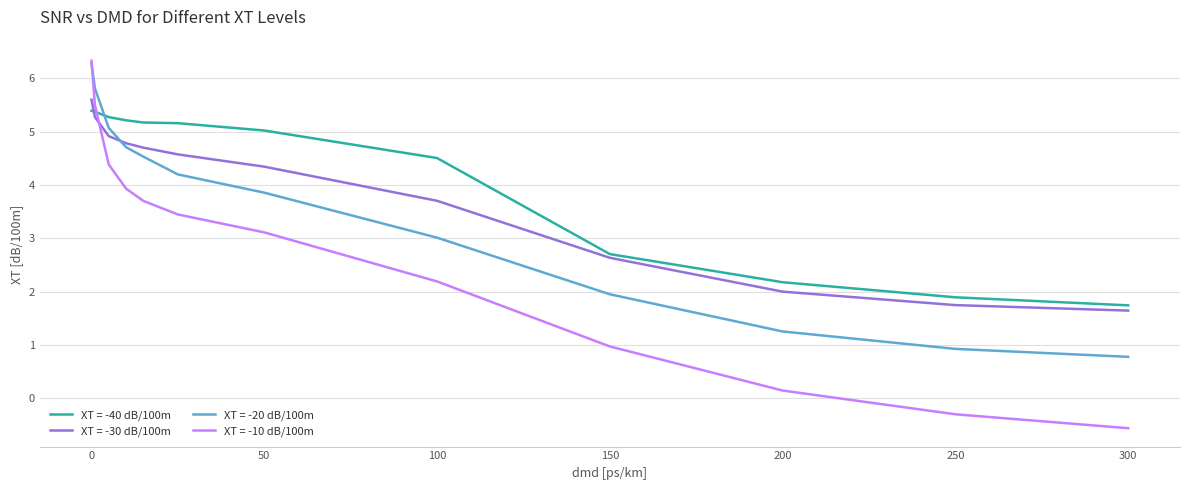

True or false: XT = -10 dB/100m and XT = -30 dB/100m intersect in this chart.

True